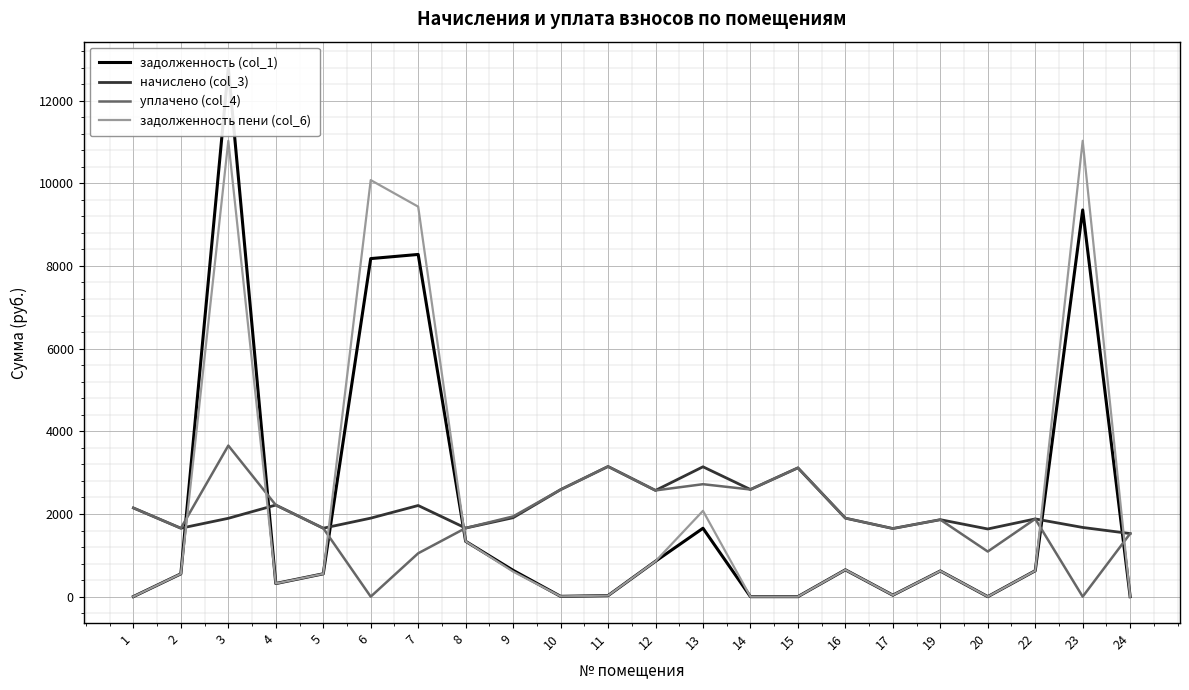

Reading right to left, list all the values displayed in this chart.

задолженность (col_1): 24=0.0	23=9354.2	22=626.8	20=0.0	19=620.6	17=35.5	16=649.0	15=0.0	14=0.0	13=1654.4	12=856.8	11=24.8	10=7.2	9=636.6	8=1338.7	7=8278.1	6=8177.8	5=552.5	4=316.9	3=12785.9	2=551.8	1=1.1
начислено (col_3): 24=1526.0	23=1673.9	22=1880.4	20=1637.0	19=1862.0	17=1648.1	16=1898.8	15=3115.5	14=2592.0	13=3141.3	12=2569.8	11=3148.7	10=2588.3	9=1909.9	8=1659.2	7=2204.8	6=1898.8	5=1655.5	4=2215.9	3=1895.1	2=1655.5	1=2145.8
уплачено (col_4): 24=1526.0	23=0.0	22=1880.4	20=1091.4	19=1862.0	17=1648.1	16=1898.8	15=3115.5	14=2592.0	13=2720.2	12=2569.8	11=3148.7	10=2588.3	9=1940.6	8=1659.2	7=1048.8	6=0.0	5=1655.5	4=2215.9	3=3654.5	2=1655.5	1=2145.8
задолженность пени (col_6): 24=0.0	23=11028.1	22=626.8	20=0.0	19=620.6	17=35.5	16=649.0	15=0.0	14=0.0	13=2075.6	12=856.8	11=24.8	10=7.2	9=605.9	8=1338.7	7=9434.1	6=10076.6	5=552.5	4=316.9	3=11026.5	2=551.8	1=1.1